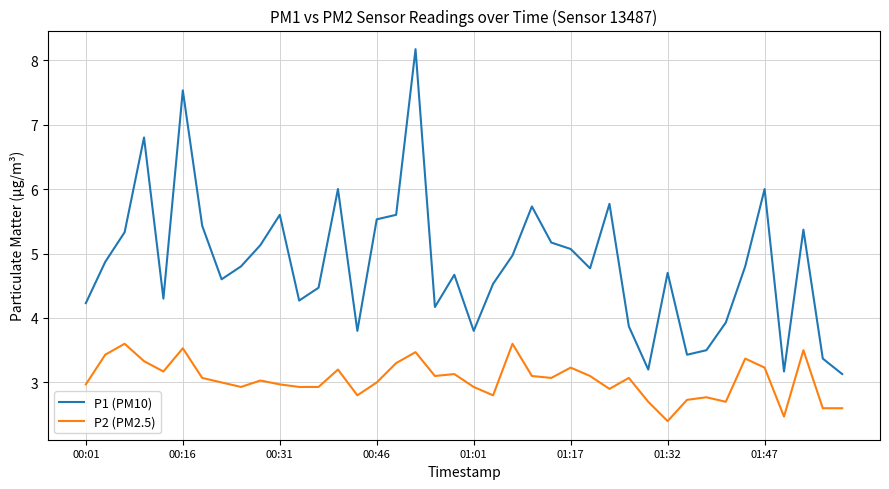

Count the number of data series in this chart.

2